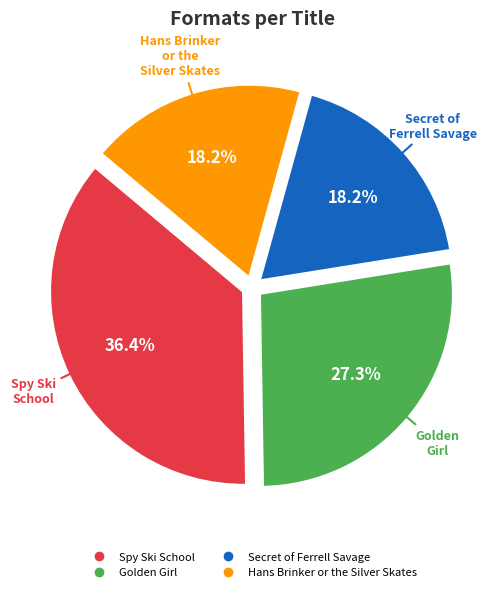

To the nearest percent, what is the difference between the largest and smallest slice percentages?

18%